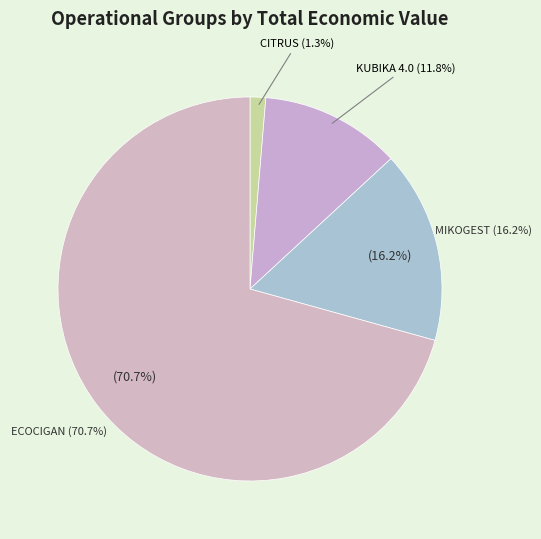

What is the smallest slice in the pie chart?

CITRUS Operational Group